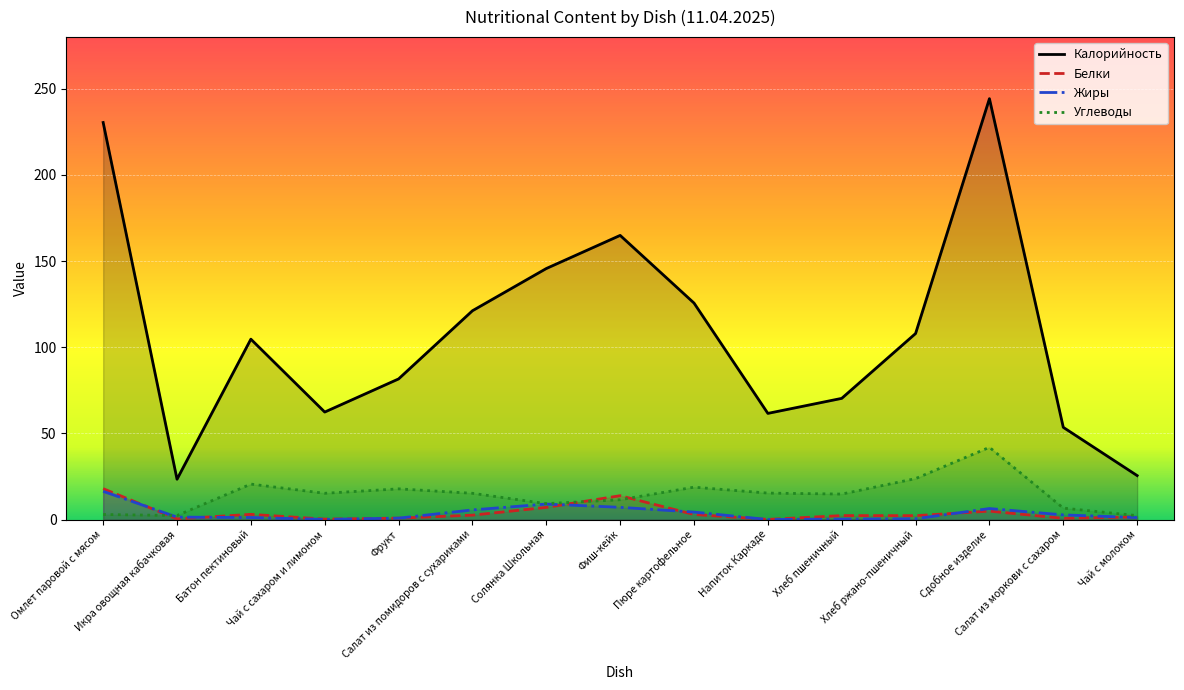

How many interior local valleys does the Жиры series have?

2